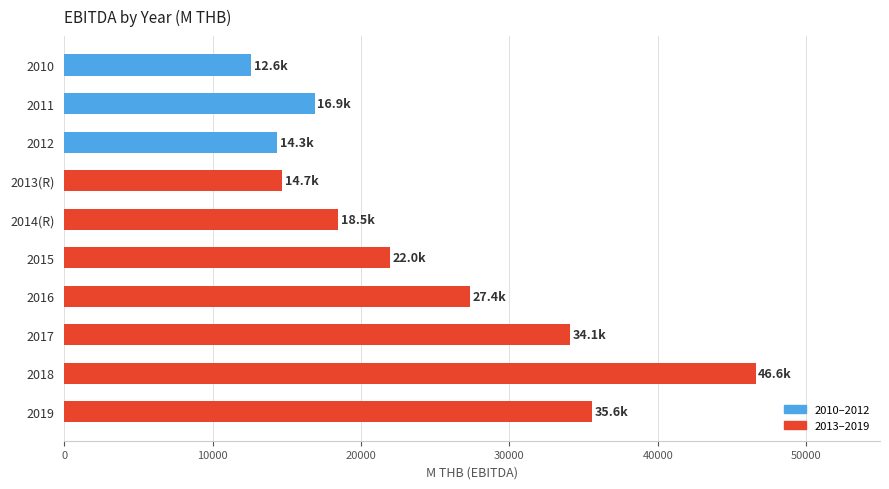

Reading right to left, extract all data points from this chart.

2019=35602.6	2018=46589.1	2017=34077.4	2016=27365.7	2015=21957.6	2014(R)=18458.3	2013(R)=14683.2	2012=14341.0	2011=16893.6	2010=12598.9